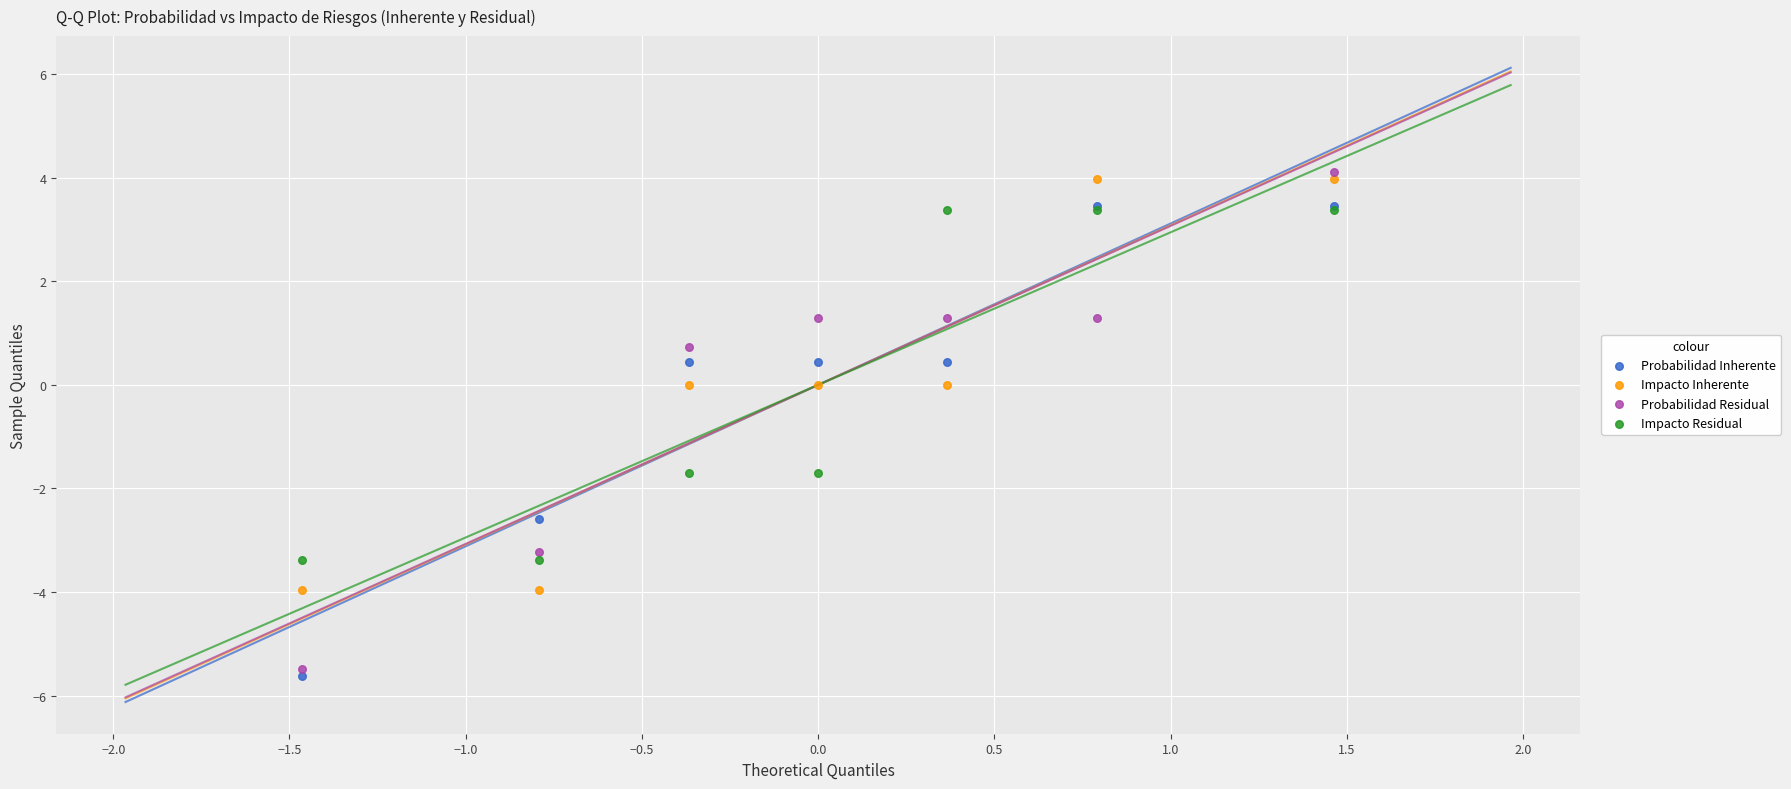

What are all the series names shown in the legend?

Probabilidad Inherente, Impacto Inherente, Probabilidad Residual, Impacto Residual